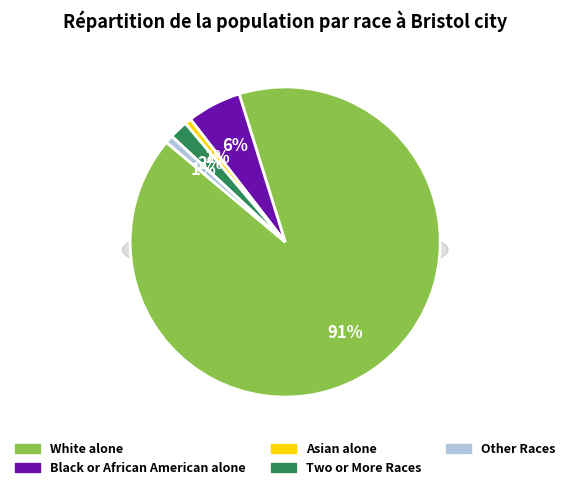

How many slices are in this pie chart?

5